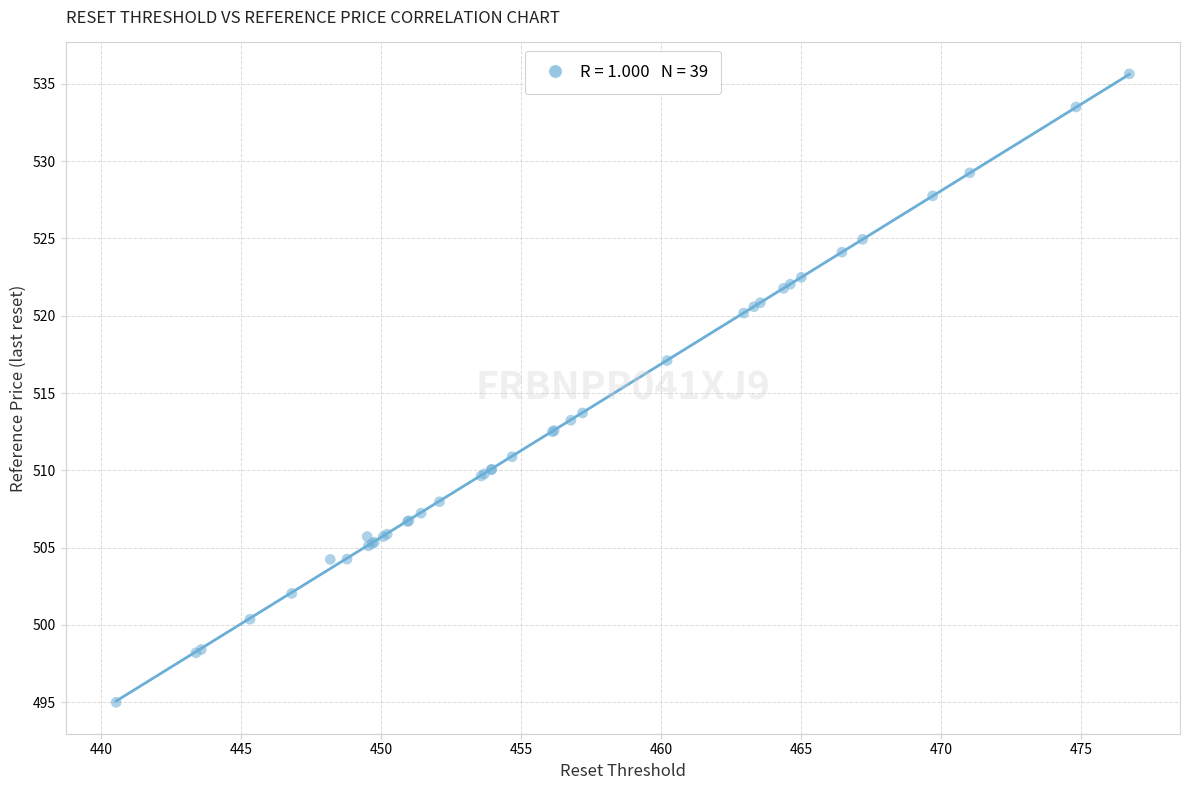

What Y value in the scatter plot is closest to 515?

513.7